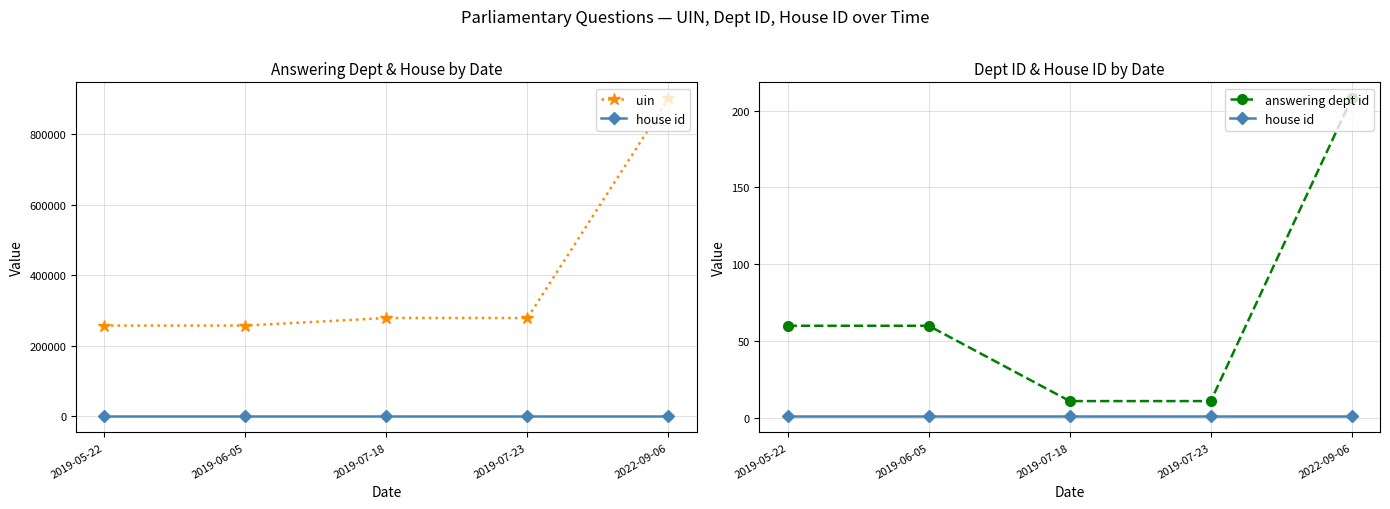

What is the label of the 3rd point from the left?

2019-07-18